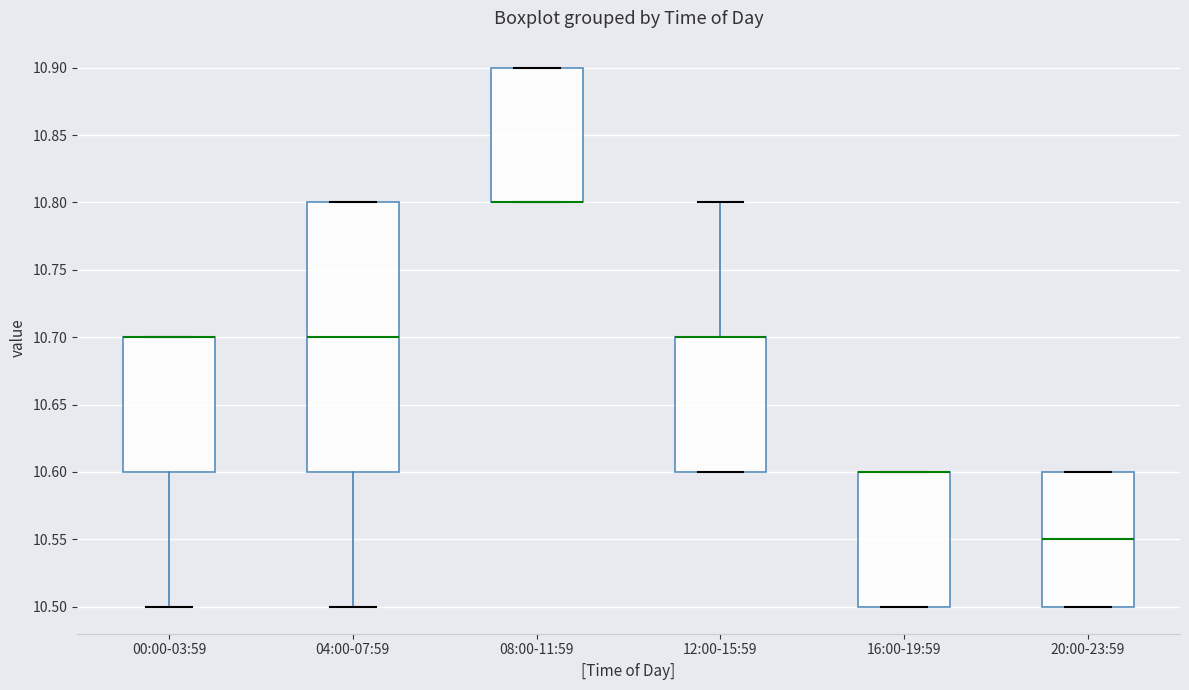

Reading left to right, transcribe this box plot: for each box, give where its median line is, the range the box spans, and where its two whiskers end, as read against the y-axis. The values are not printed on the chart, so give them approximately, as read against the axis.

00:00-03:59: median 10.70 (drawn on the box's upper edge), box 10.60 to 10.70, whiskers 10.50 to 10.70
04:00-07:59: median 10.70, box 10.60 to 10.80, whiskers 10.50 to 10.80
08:00-11:59: median 10.80 (drawn on the box's lower edge), box 10.80 to 10.90, whiskers 10.80 to 10.90
12:00-15:59: median 10.70 (drawn on the box's upper edge), box 10.60 to 10.70, whiskers 10.60 to 10.80
16:00-19:59: median 10.60 (drawn on the box's upper edge), box 10.50 to 10.60, whiskers 10.50 to 10.60
20:00-23:59: median 10.55, box 10.50 to 10.60, whiskers 10.50 to 10.60